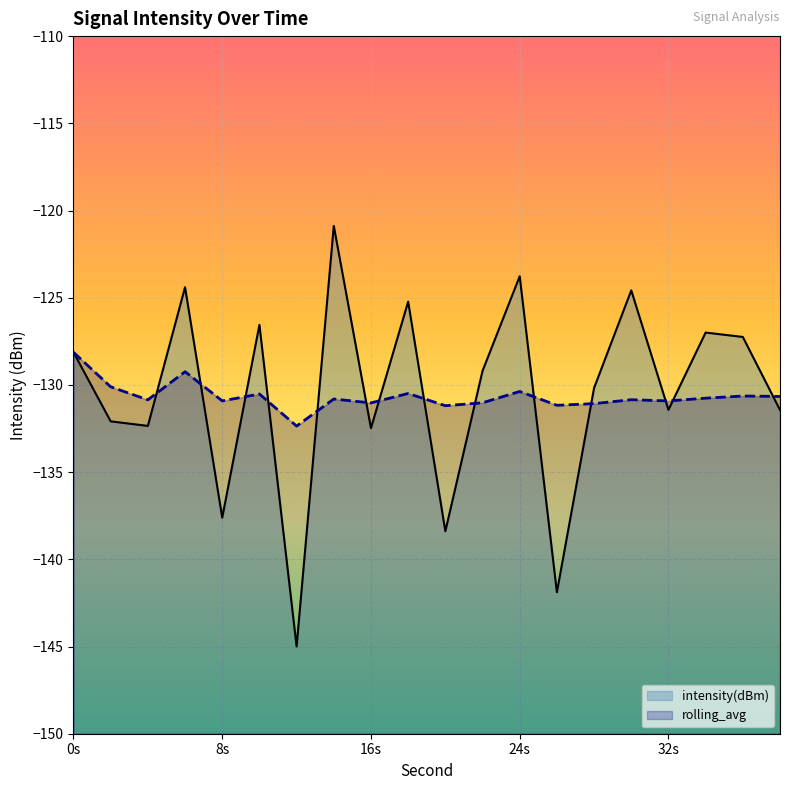

How many lines are shown in the chart?

2